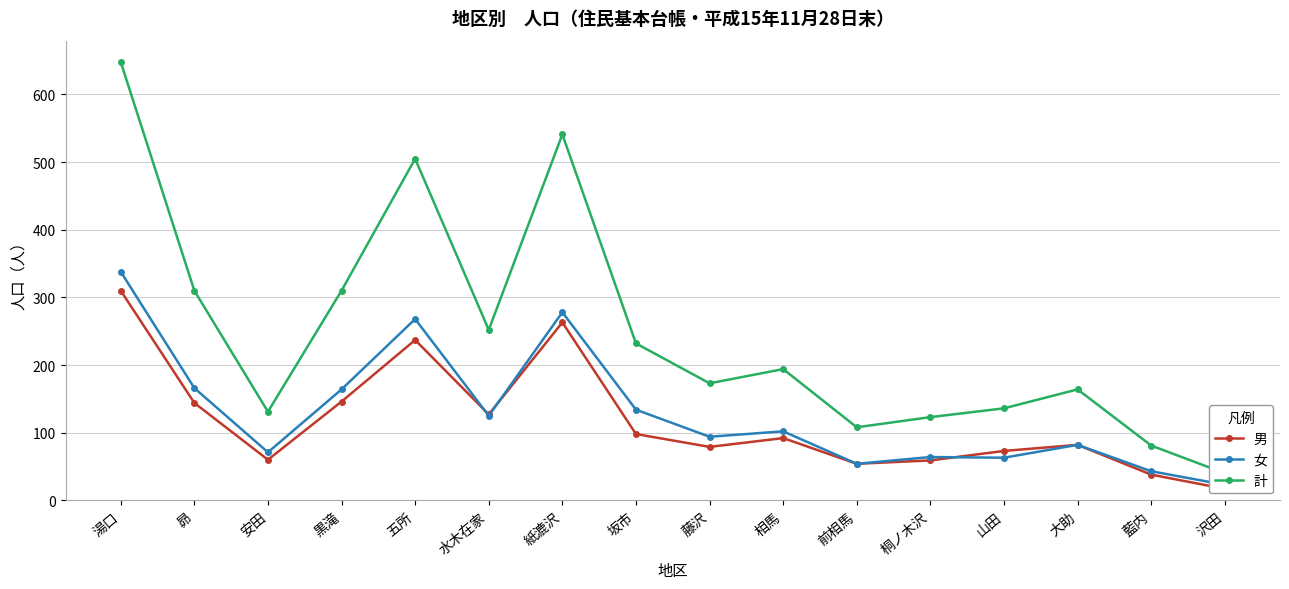

What is the total value across all series at 昴?

620